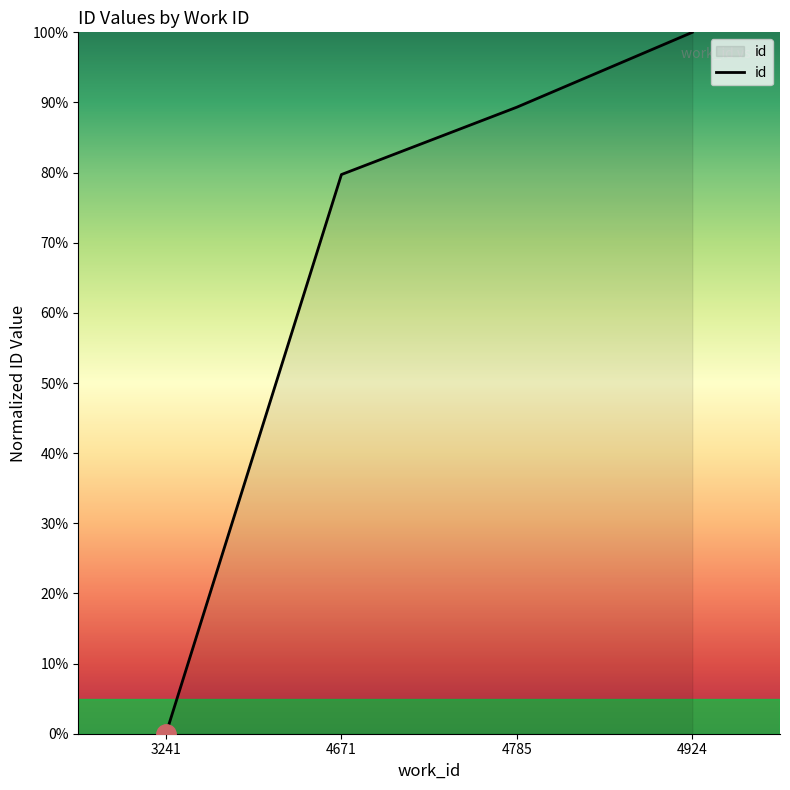

Which label corresponds to the smallest value in the chart?

3241